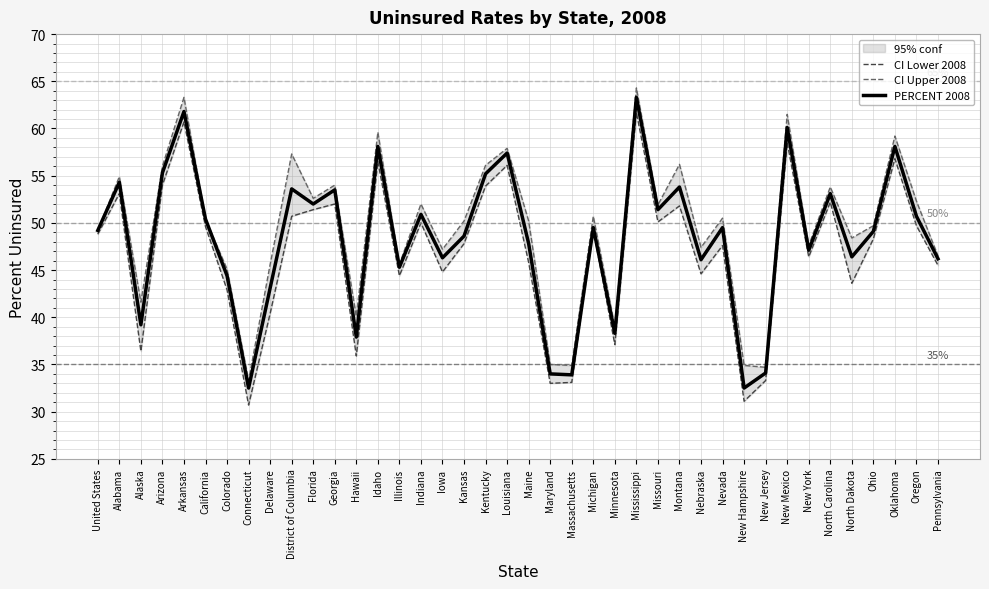

What is the label of the 10th point from the left?

District of Columbia